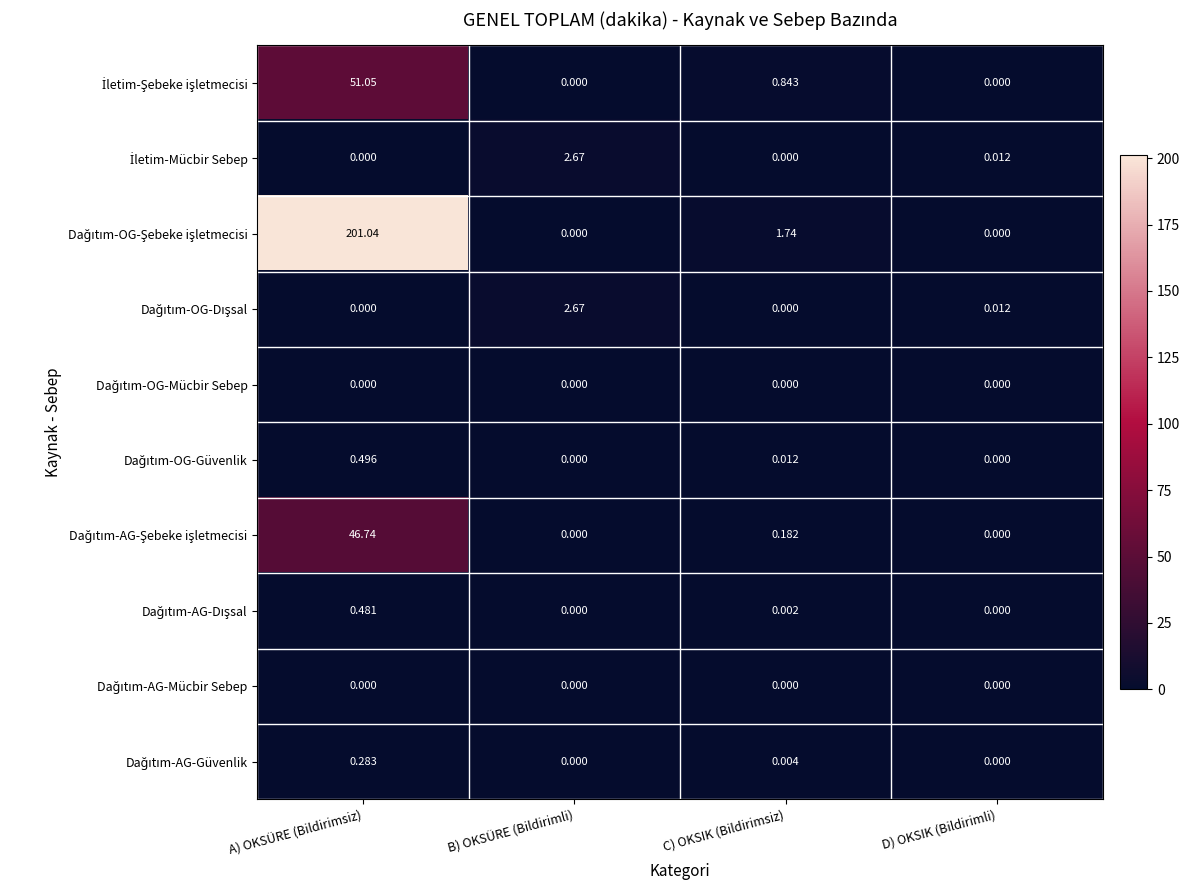

At which category is the sum across all series the highest?

A) OKSÜRE (Bildirimsiz)